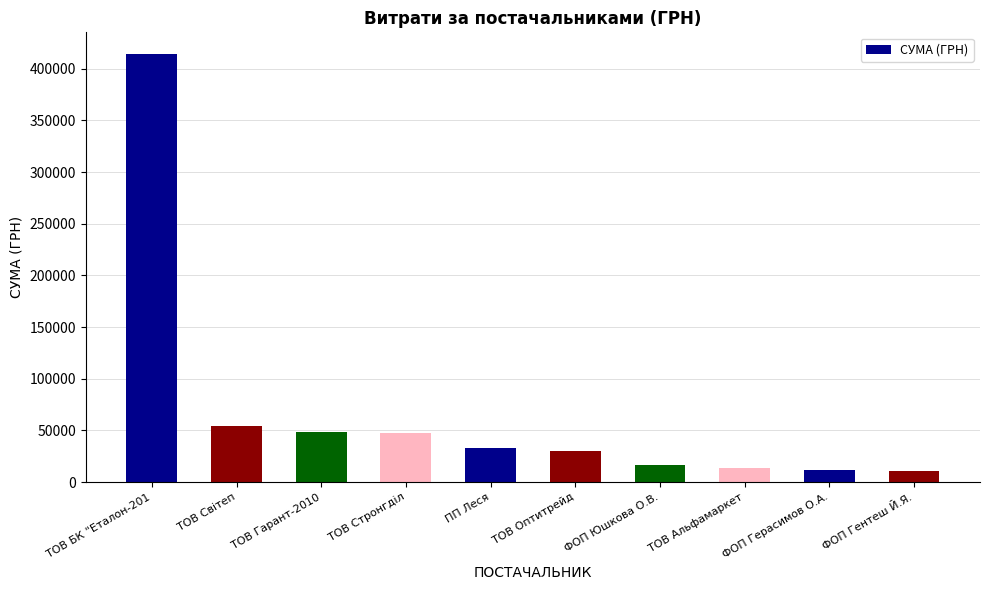

What is the difference between the maximum and minimum values?

403229.6